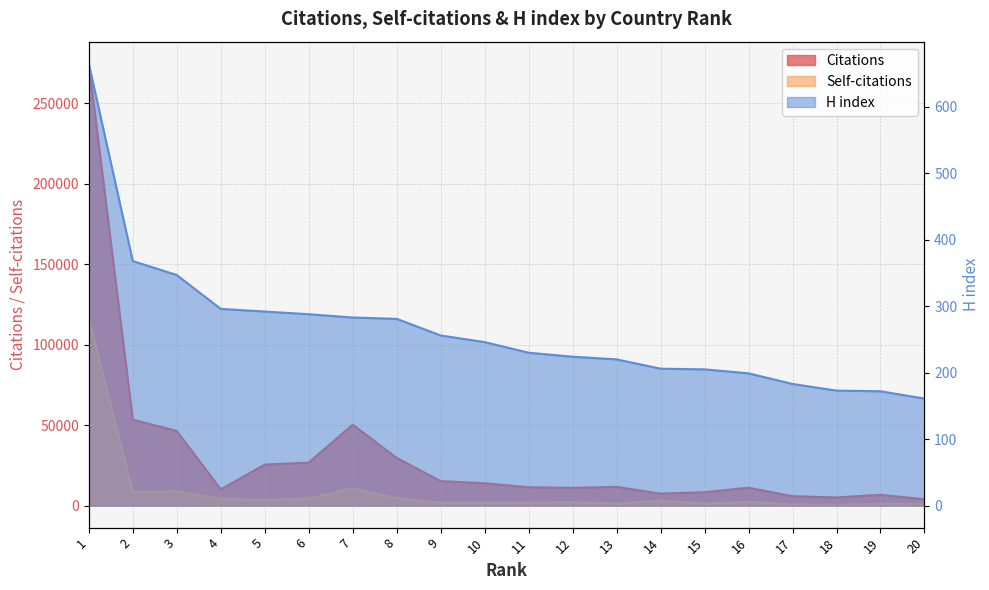

How many values in the H index series exceed 246?

9